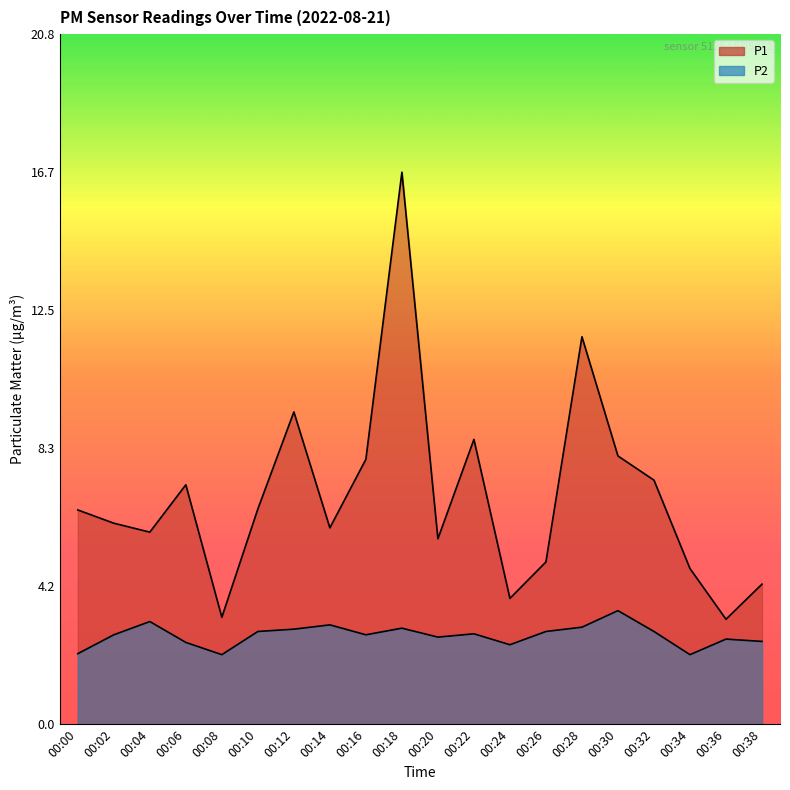

List the series in order of their peak value, highest first.

P1, P2